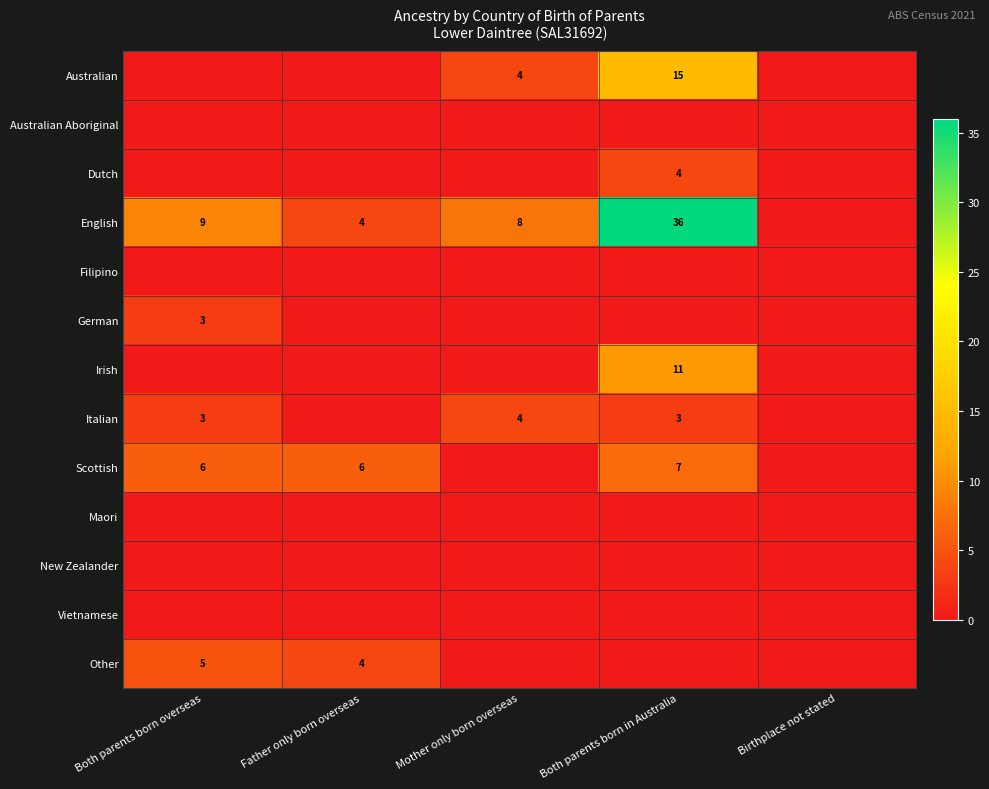

Is it true that Irish equals 16 at Both parents born in Australia?

False